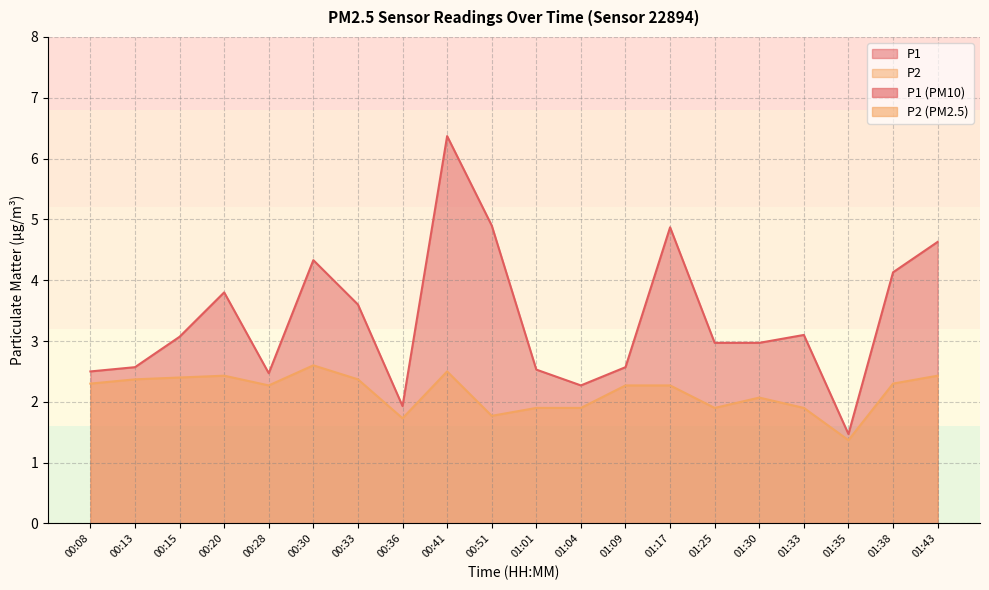

Is it true that P1 equals 3.1 at 01:33?

True